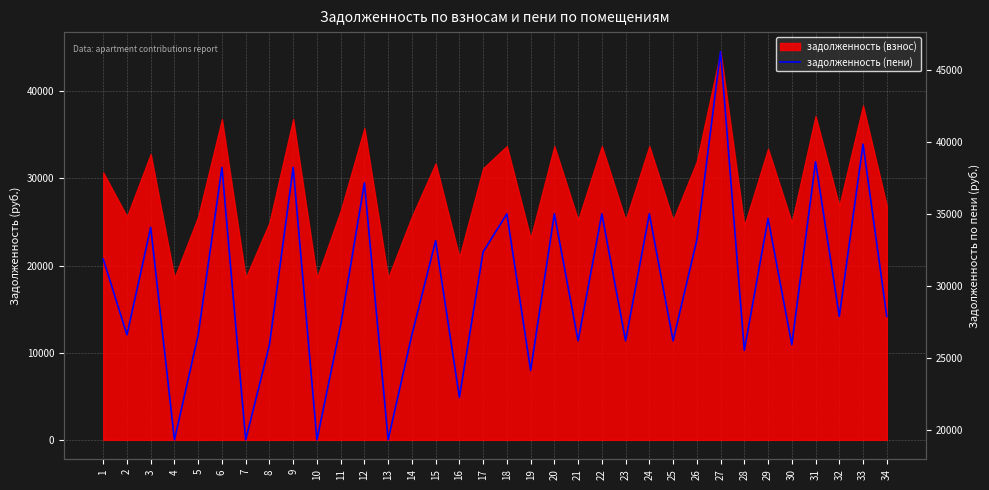

What is the smallest value displayed?

19306.5